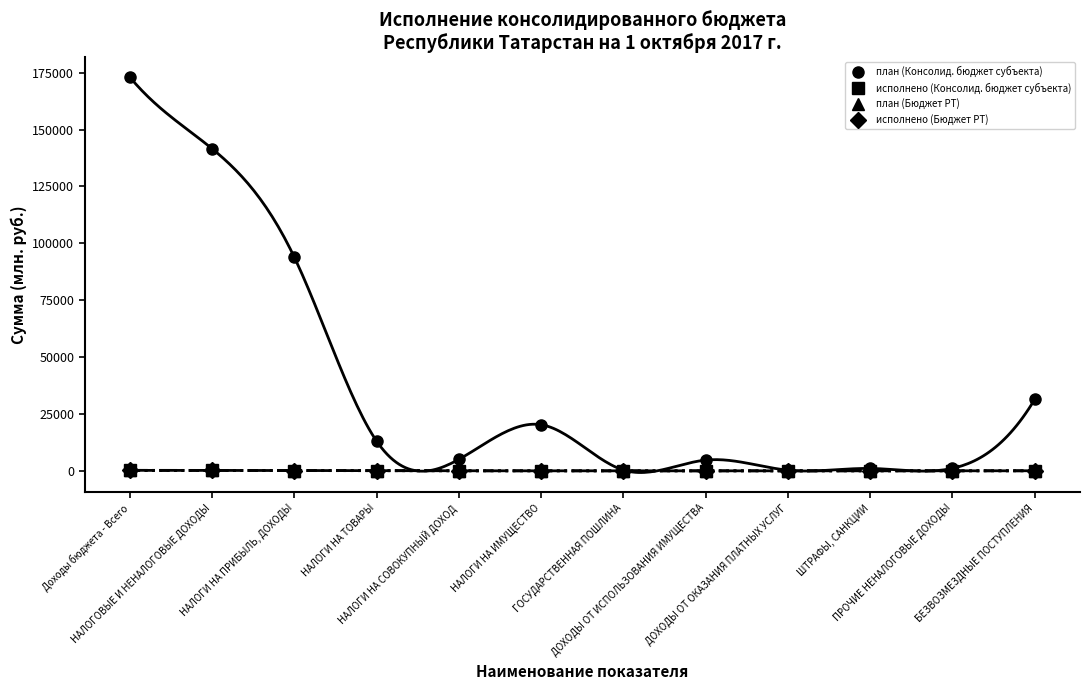

Which series has the largest range (max minus min)?

план (Консолид. бюджет субъекта)